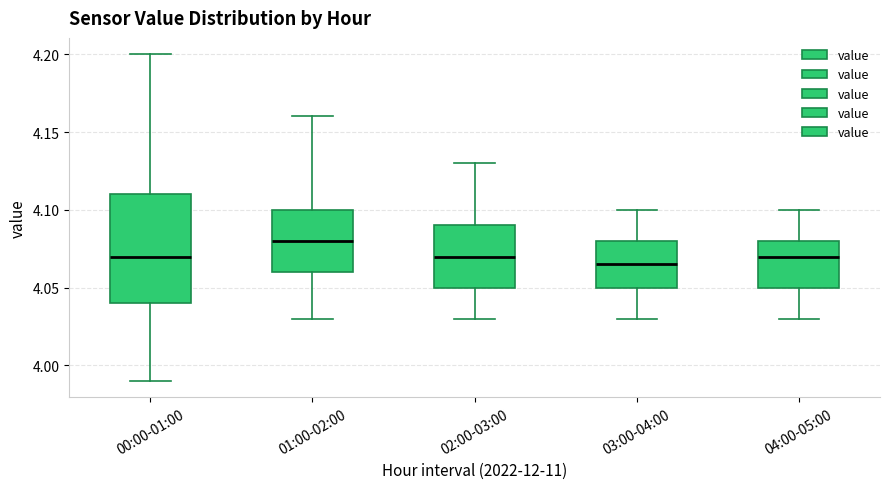

Which box's median line is the highest?

01:00-02:00